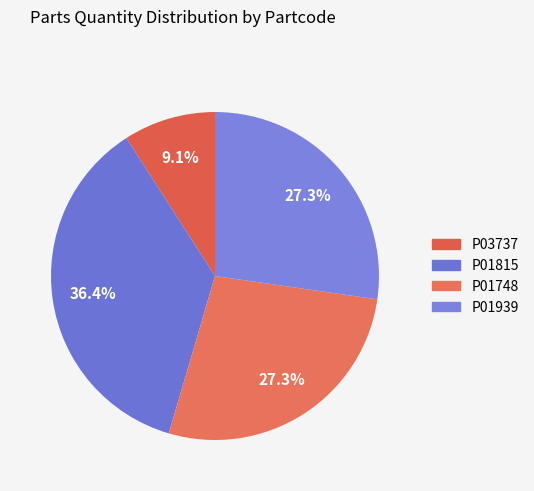

Does P01939 account for over 50% of the chart?

No